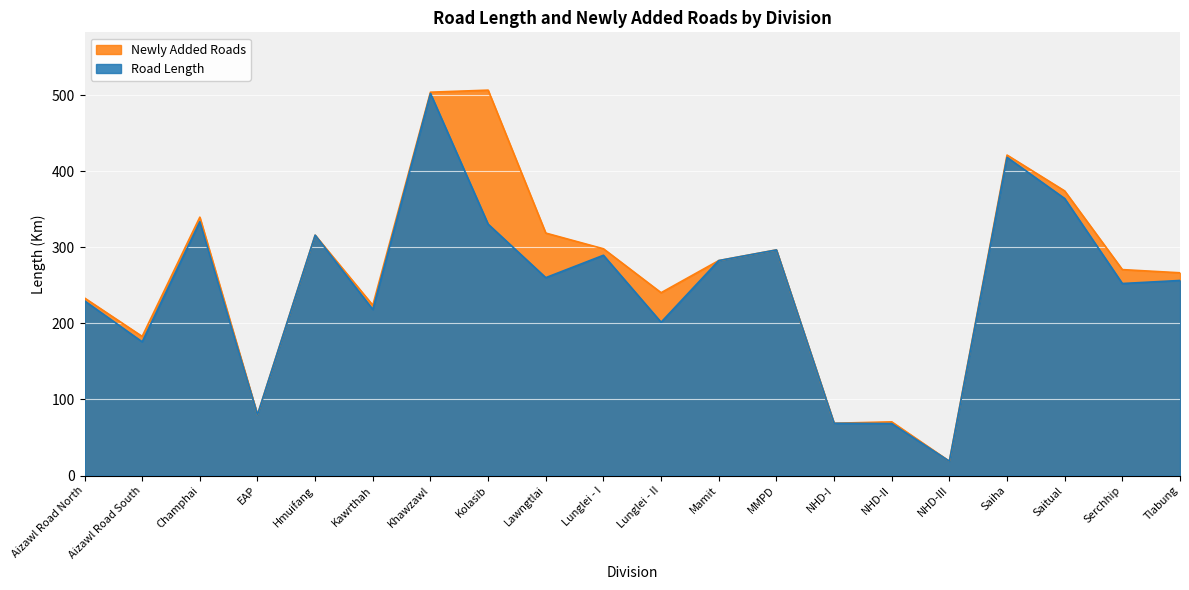

Reading left to right, what are all the values shown in this chart?

229.8	175.8	333.8	79.9	316.1	218.3	502.5	330.6	260.2	289.6	201.6	282.7	296.7	68.7	68.3	18.8	418.4	364.2	252.5	256.5